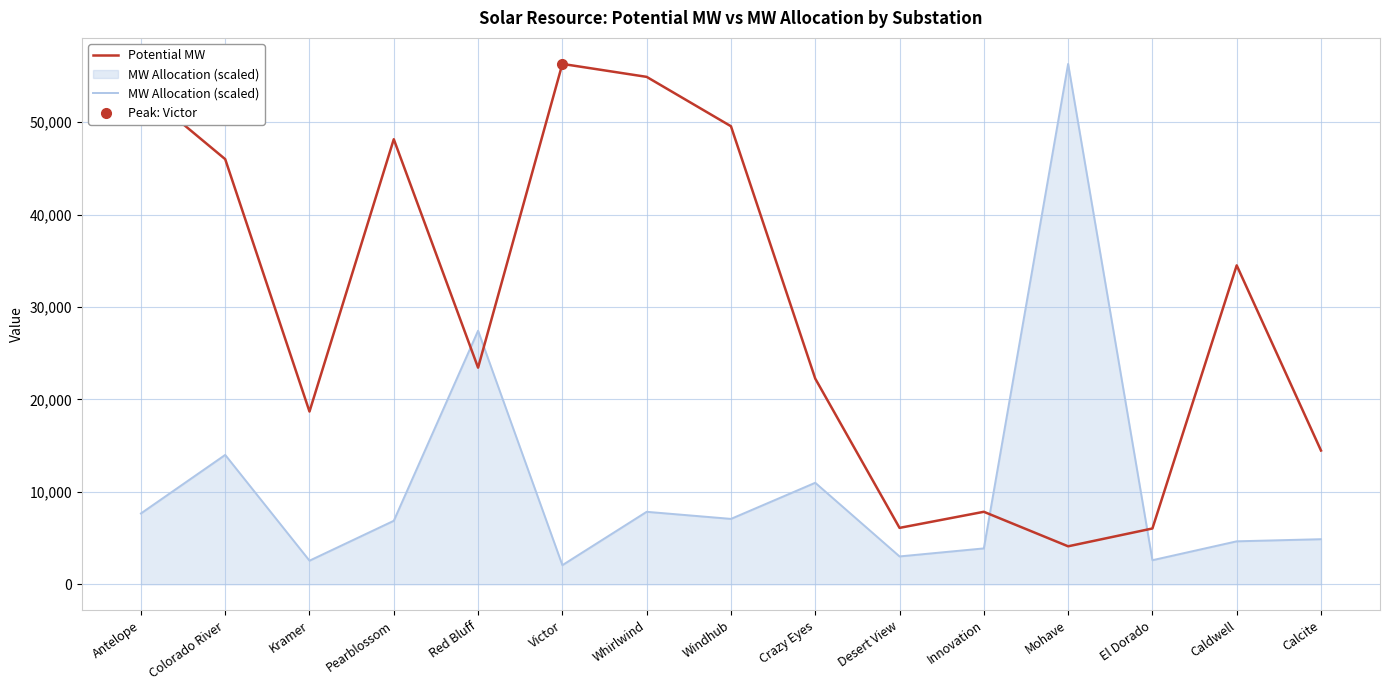

List the labels in order of MW Allocation (scaled) value, smallest first.

Victor, Kramer, El Dorado, Desert View, Innovation, Caldwell, Calcite, Pearblossom, Windhub, Antelope, Whirlwind, Crazy Eyes, Colorado River, Red Bluff, Mohave